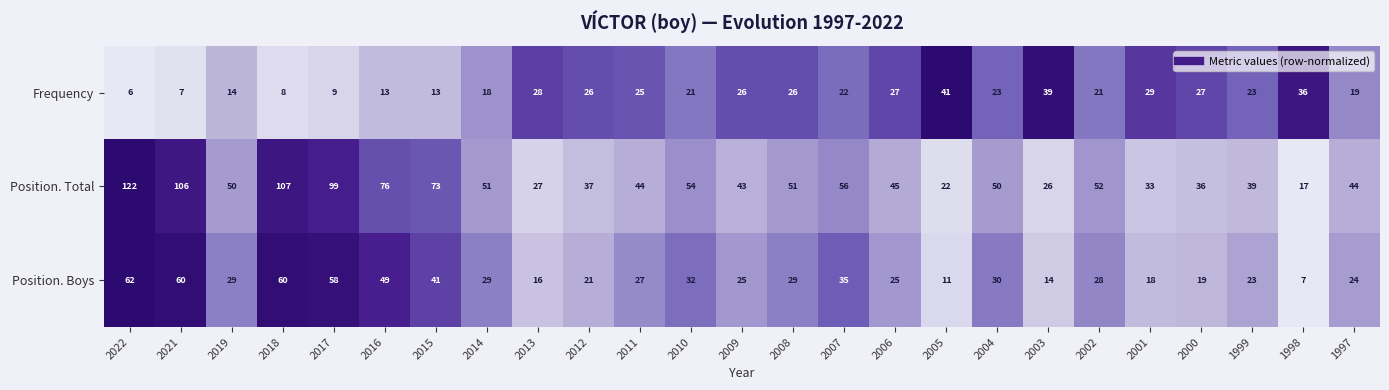

The Frequency series shows 21 at 2010. True or false?

True